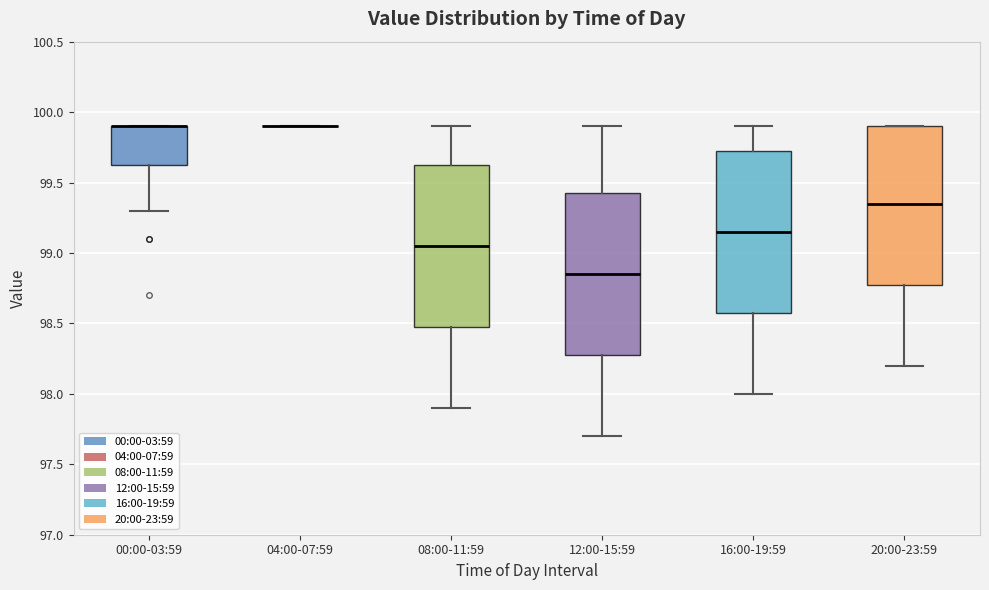

Where is the upper edge of the box for 08:00-11:59 on the y-axis? The values are not printed on the chart, so give them approximately, as read against the axis.

99.65